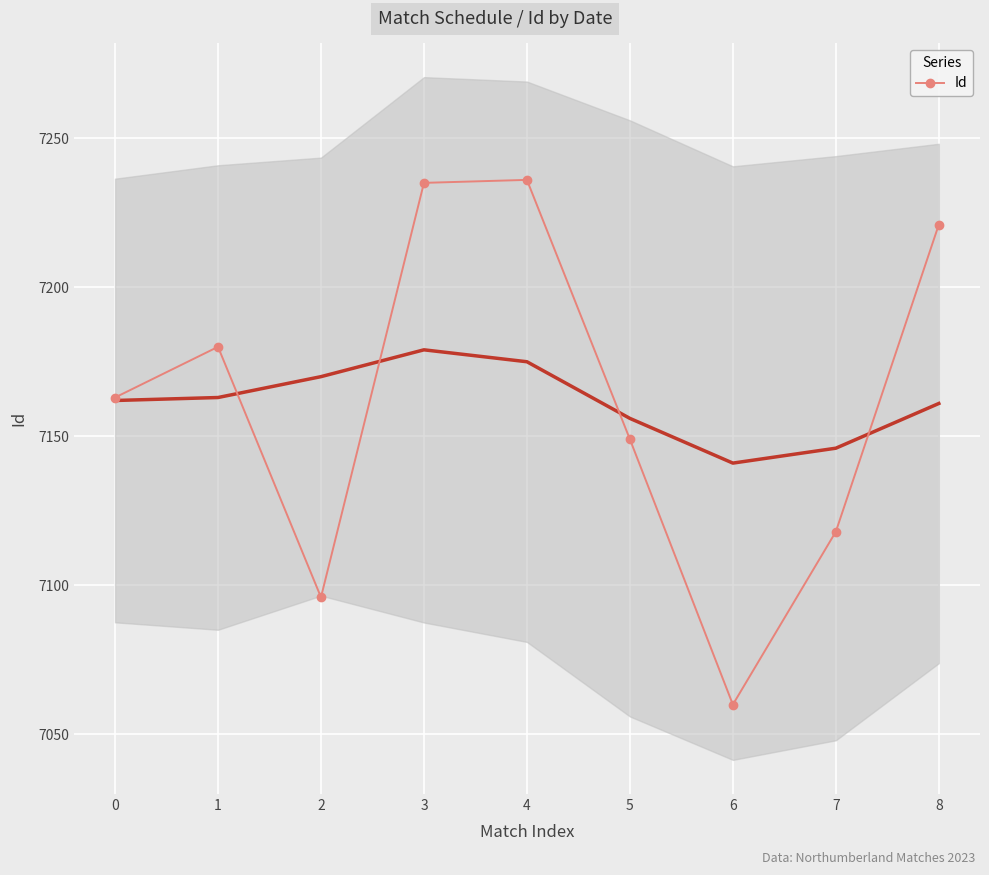

At which category does the chart reach its minimum across all series?

6